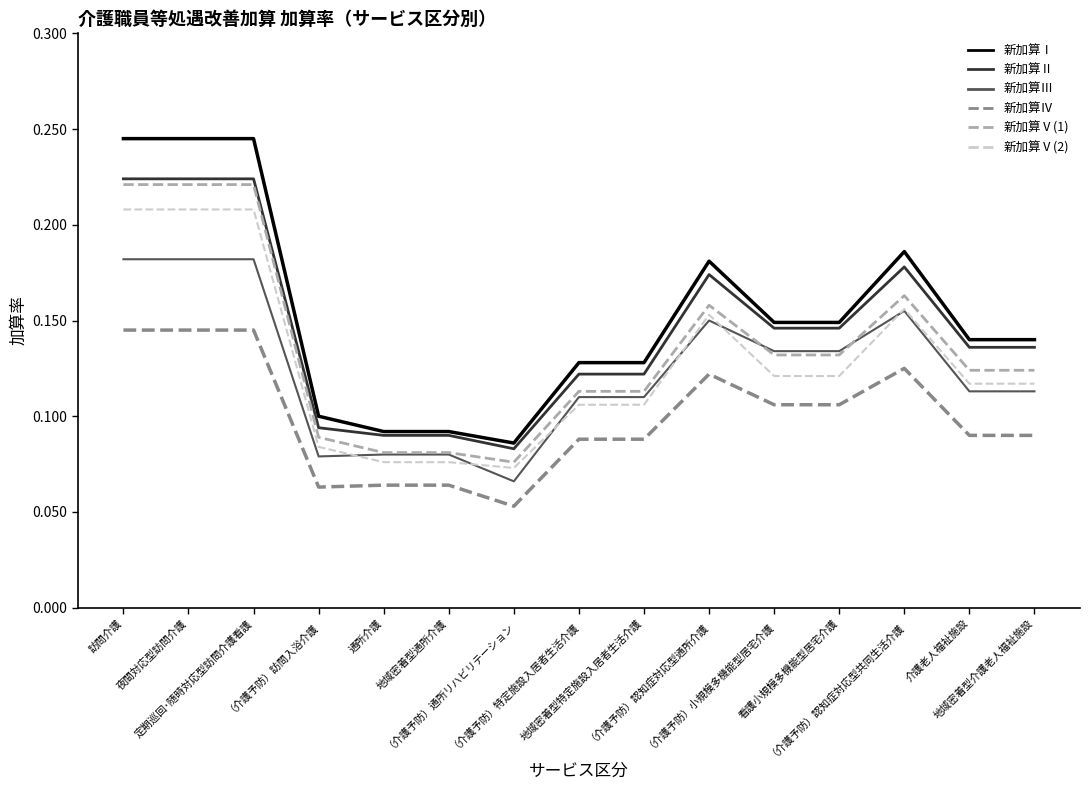

How many lines are shown in the chart?

6